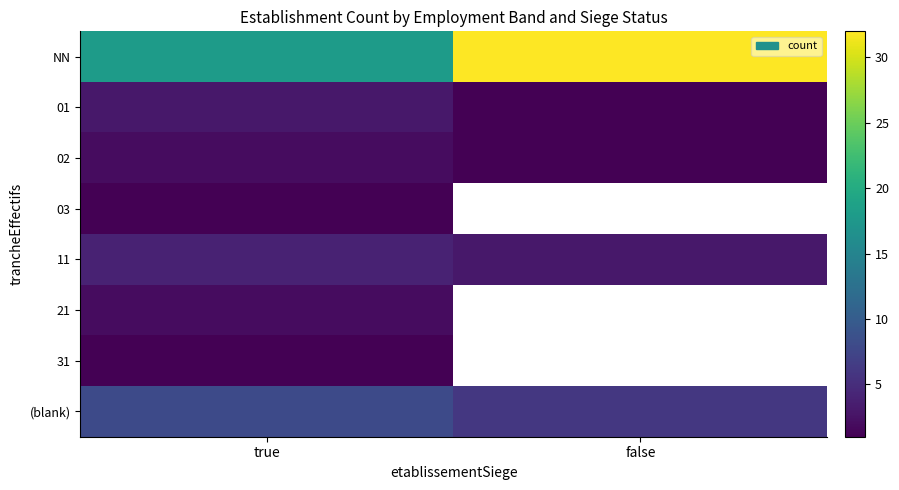

Rank the series at true from highest to lowest value.

NN, (blank), 11, 01, 02, 21, 03, 31